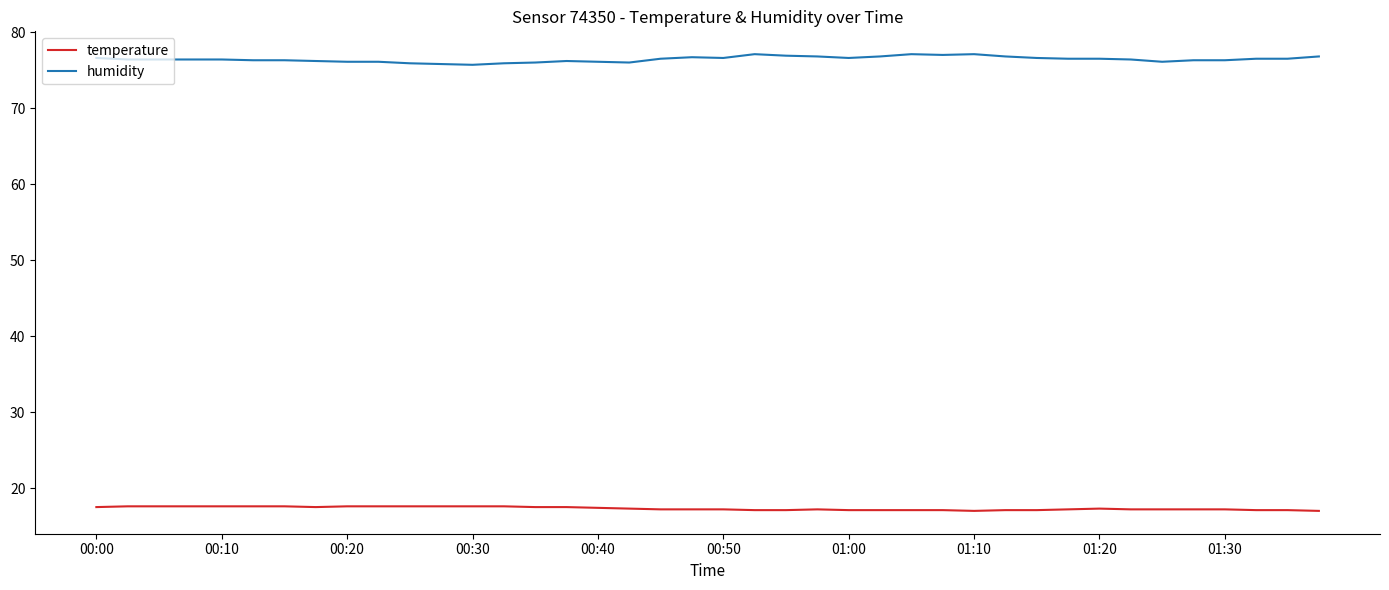

What is the greatest value displayed?

77.1